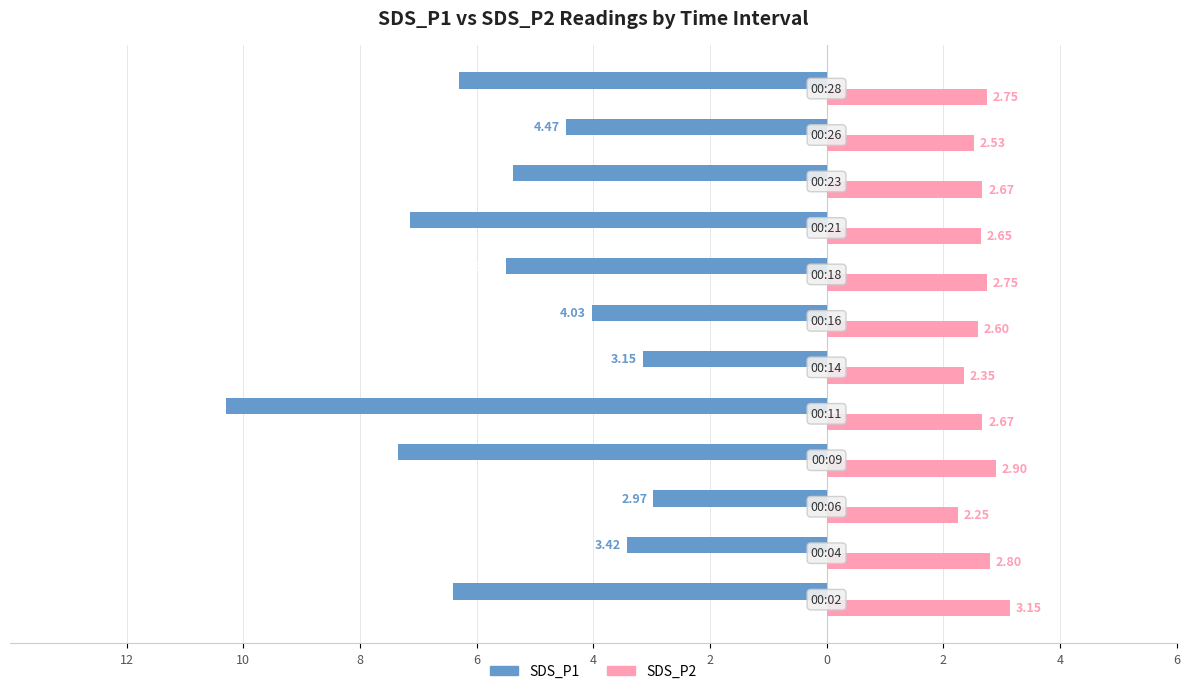

What are all the series names shown in the legend?

SDS_P1, SDS_P2